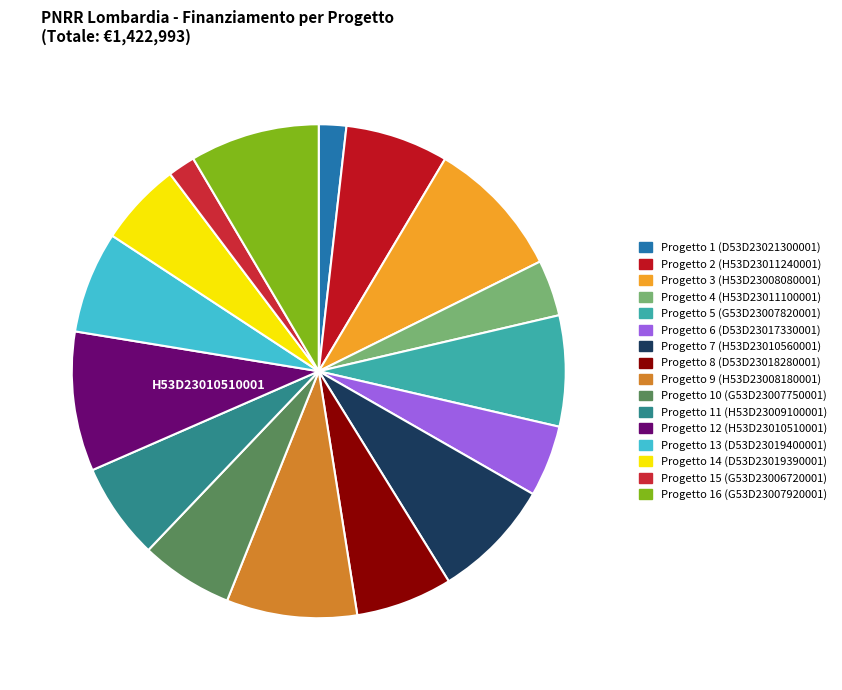

Rank the categories by value from lowest to highest.

G53D23006720001, D53D23021300001, H53D23011100001, D53D23017330001, D53D23019390001, G53D23007750001, D53D23018280001, H53D23009100001, D53D23019400001, H53D23011240001, G53D23007820001, H53D23010560001, G53D23007920001, H53D23008180001, H53D23008080001, H53D23010510001